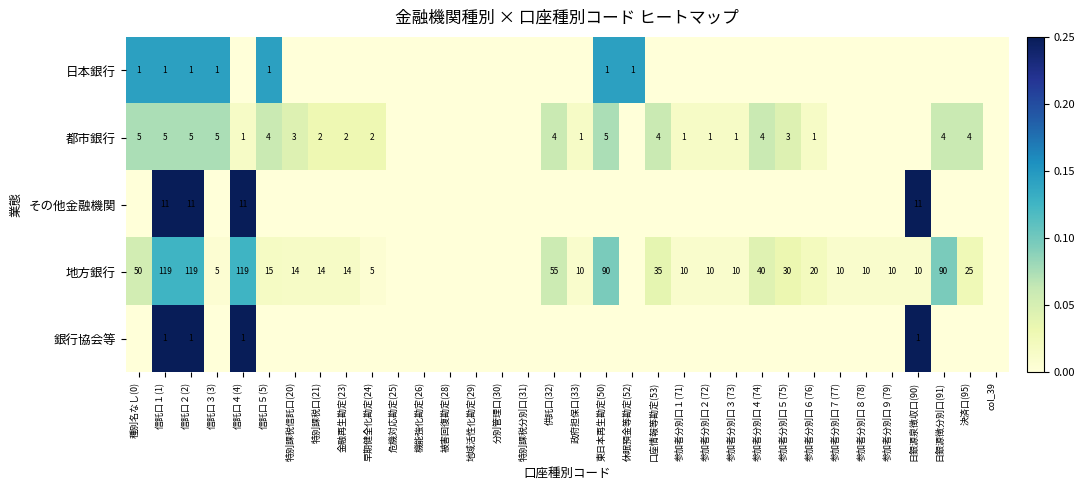

What is the sum of the 地方銀行 values at 日銀源泉徴収口(90) and 東日本再生勘定(50)?

100